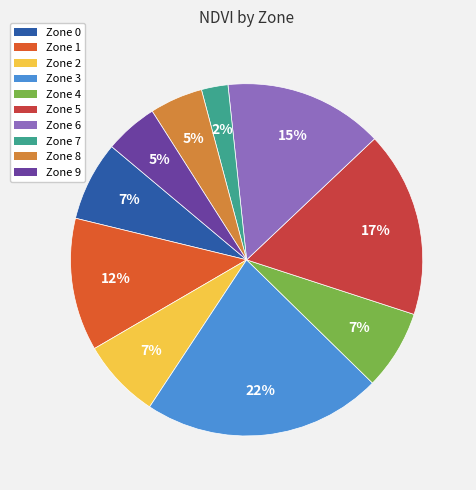

To the nearest percent, what is the difference between the largest and smallest slice percentages?

20%